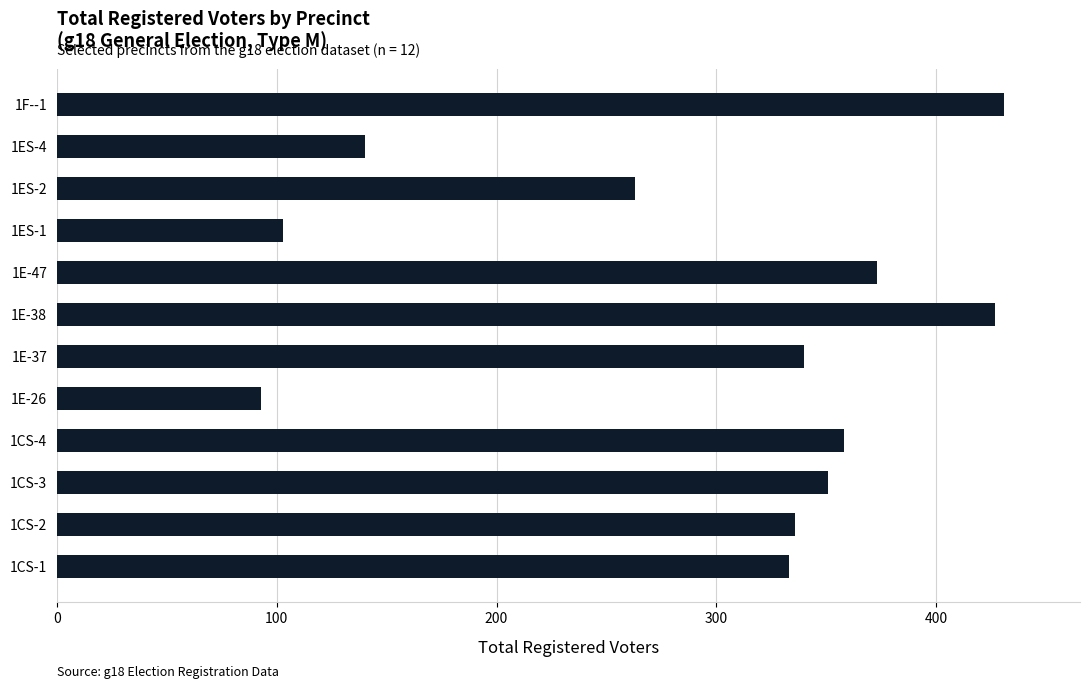

Reading top to bottom, transcribe all the data shown in this chart.

1F--1=431	1ES-4=140	1ES-2=263	1ES-1=103	1E-47=373	1E-38=427	1E-37=340	1E-26=93	1CS-4=358	1CS-3=351	1CS-2=336	1CS-1=333